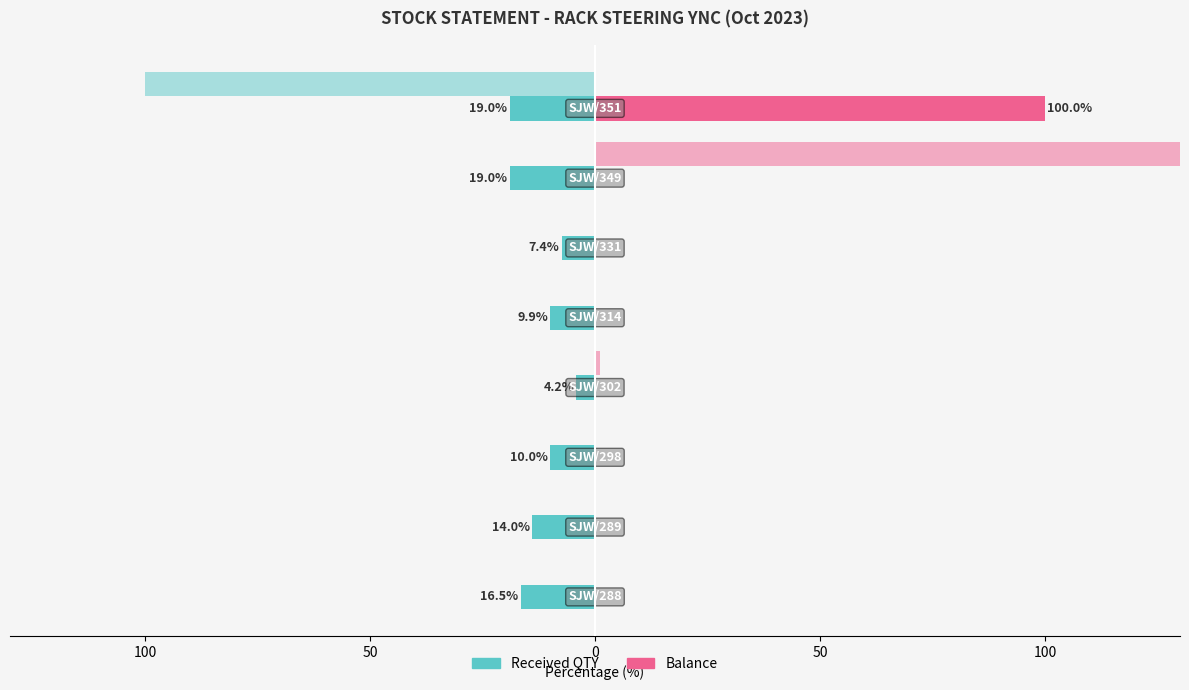

Reading right to left, transcribe all the data shown in this chart.

Received QTY: -19.0	-19.0	-7.4	-9.9	-4.2	-10.0	-14.0	-16.5
Balance: 100.0	0.0	0.0	0.0	0.0	0.0	0.0	0.0